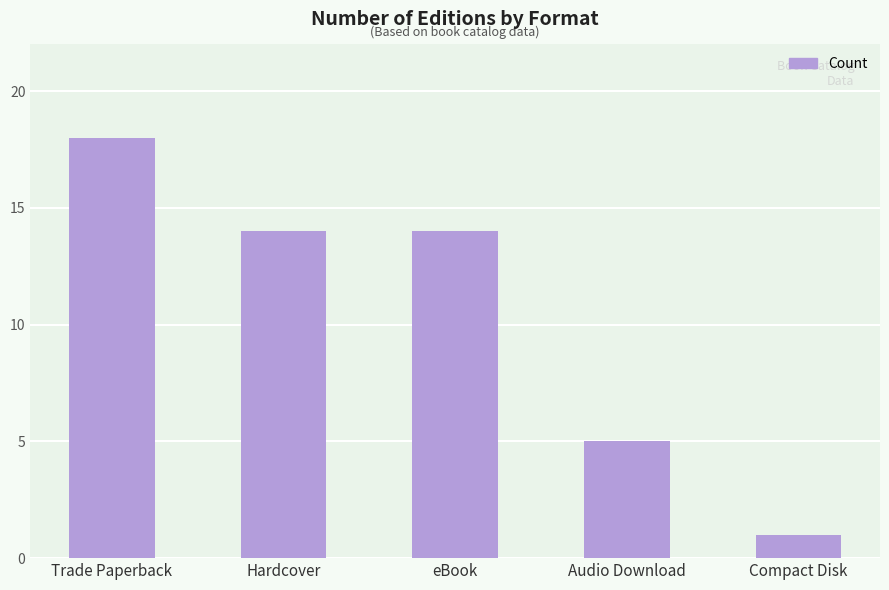

At which category does the chart reach its minimum across all series?

Compact Disk